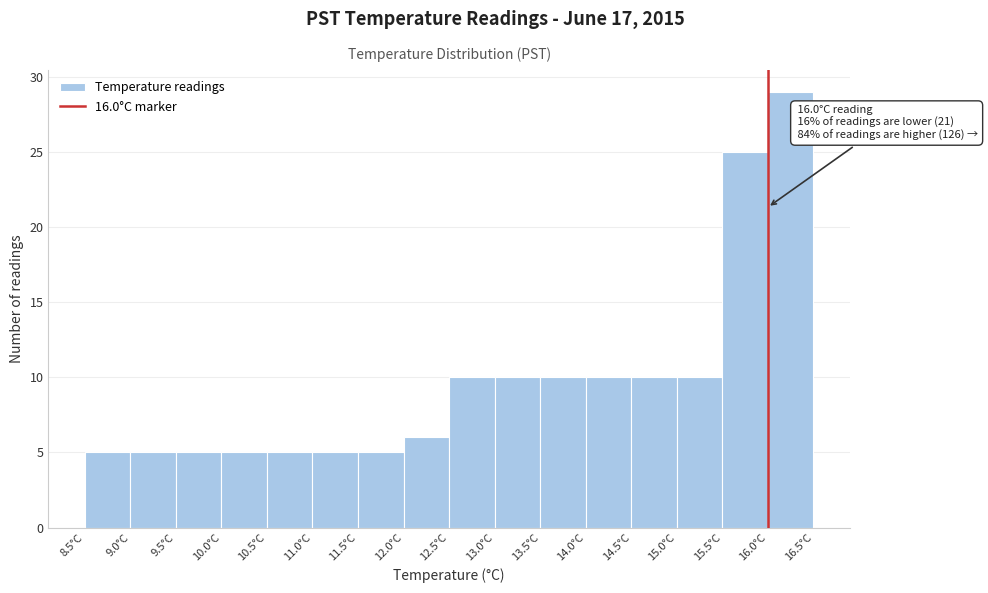

Over which range of the x-axis is the bar tallest?

16.0 to 16.5